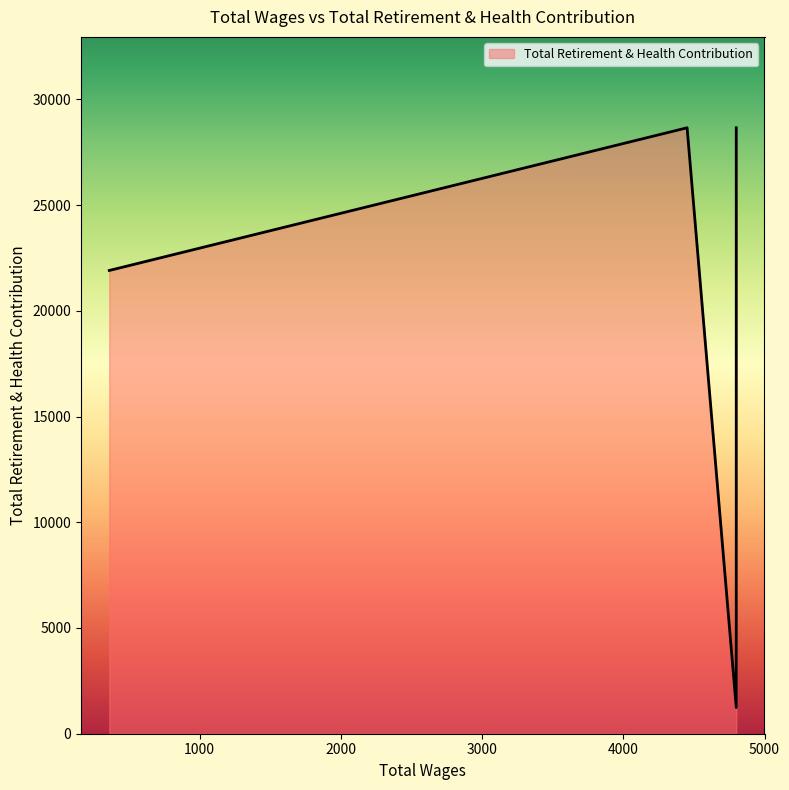

What is the sum of the values at 4800.0 and 4800.0?

32932